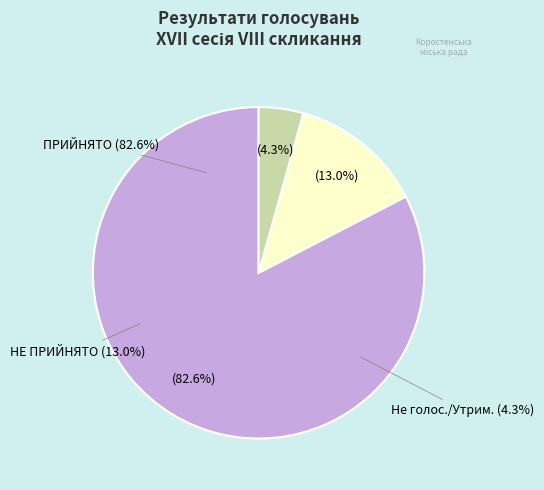

Count the number of slices in the pie.

3